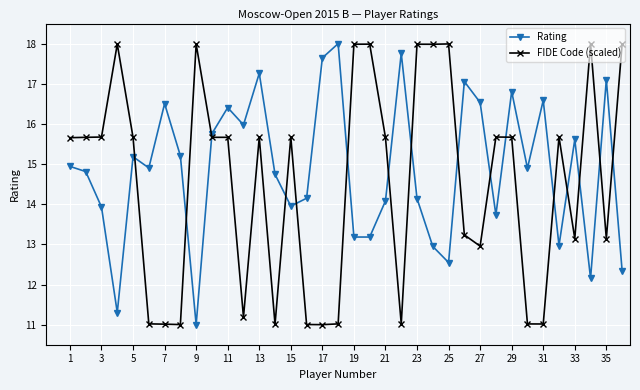

What is the value of the Rating point at the 20th from the left?

13.2